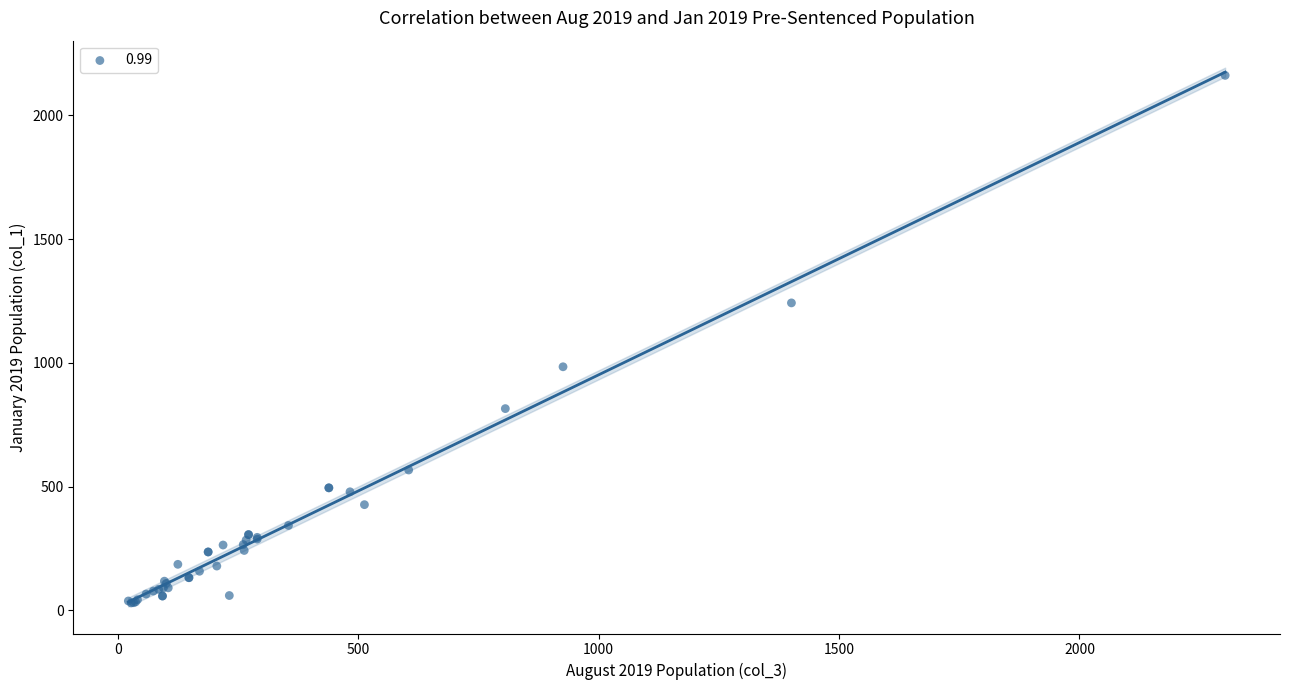

What Y value in the scatter plot is closest to 1095?

984